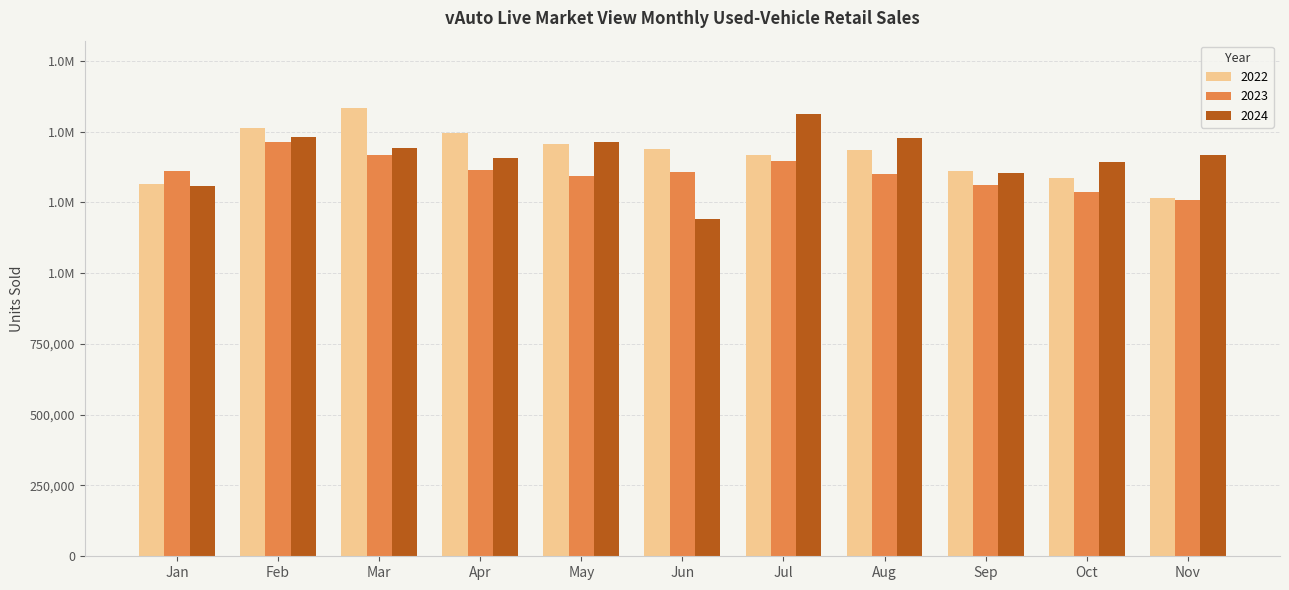

What are all the series names shown in the legend?

2022, 2023, 2024